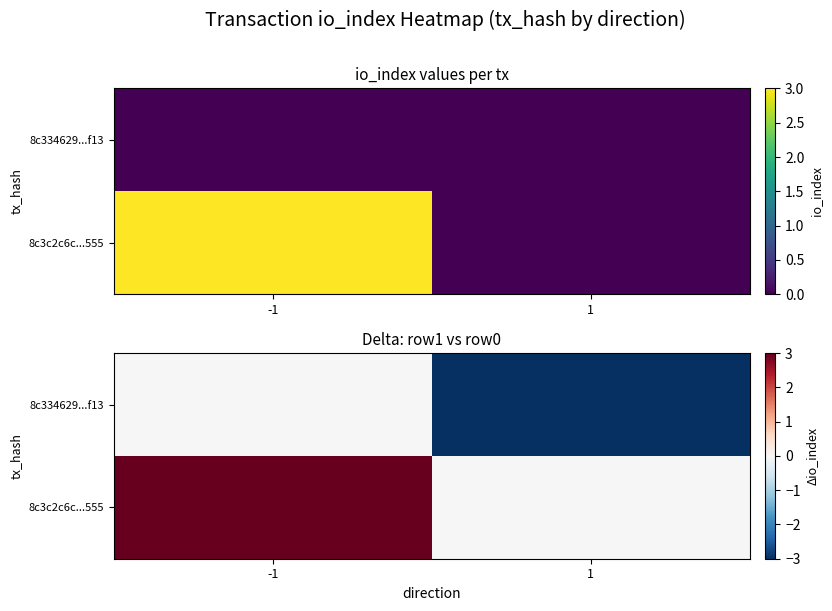

What is the average value of the 8c3c2c6c...555 series?

2